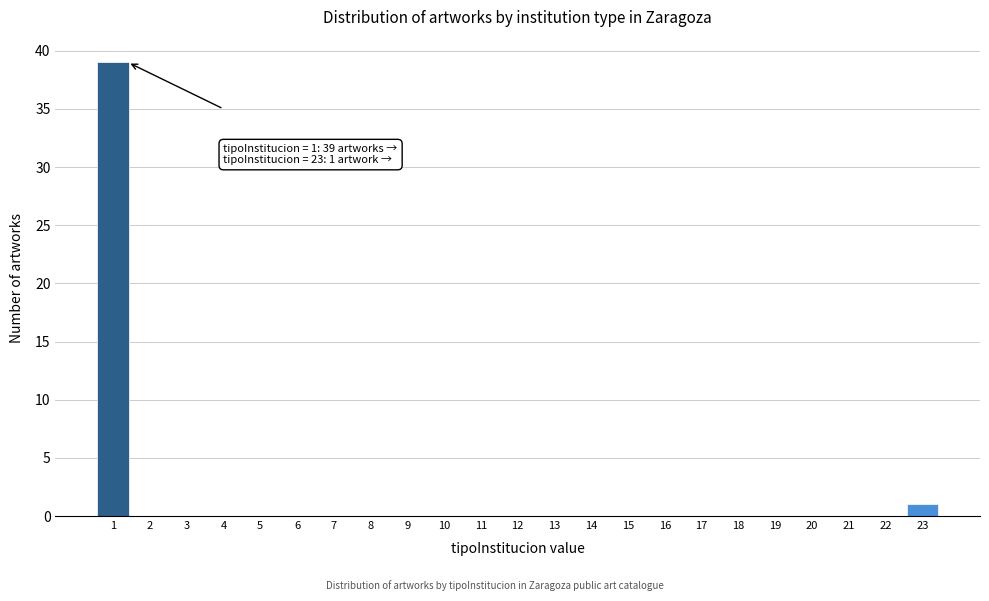

Reading right to left, extract all data points from this chart.

23=1	22=0	21=0	20=0	19=0	18=0	17=0	16=0	15=0	14=0	13=0	12=0	11=0	10=0	9=0	8=0	7=0	6=0	5=0	4=0	3=0	2=0	1=39